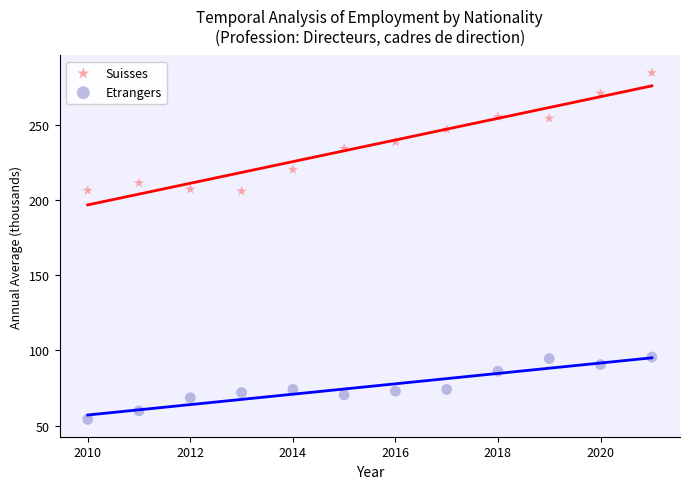

Which series contains the highest Y value?

Suisses